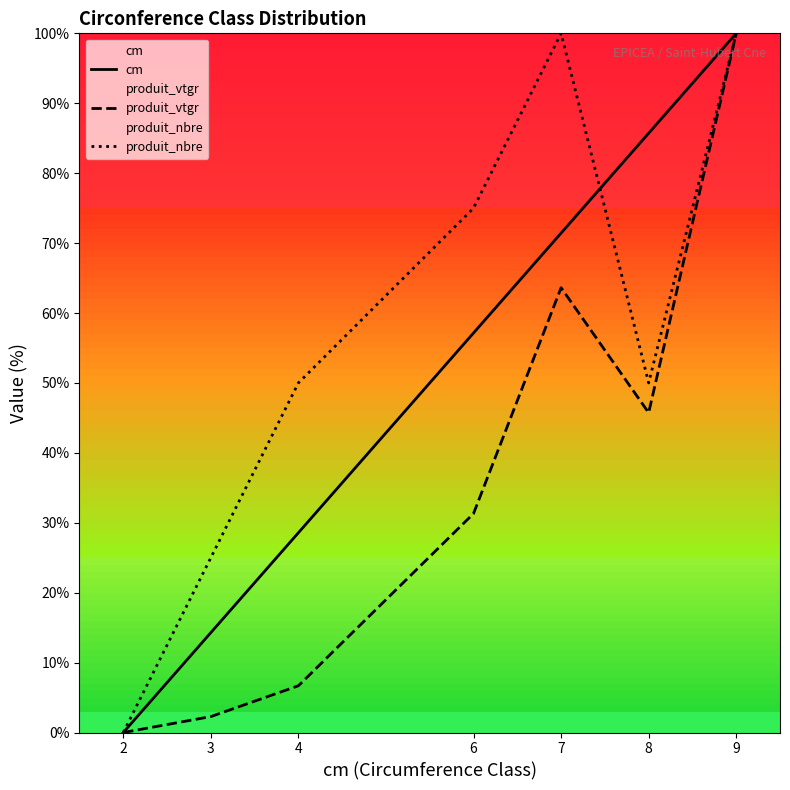

What is the difference between the maximum and second lowest values in the produit_vtgr series?

97.7